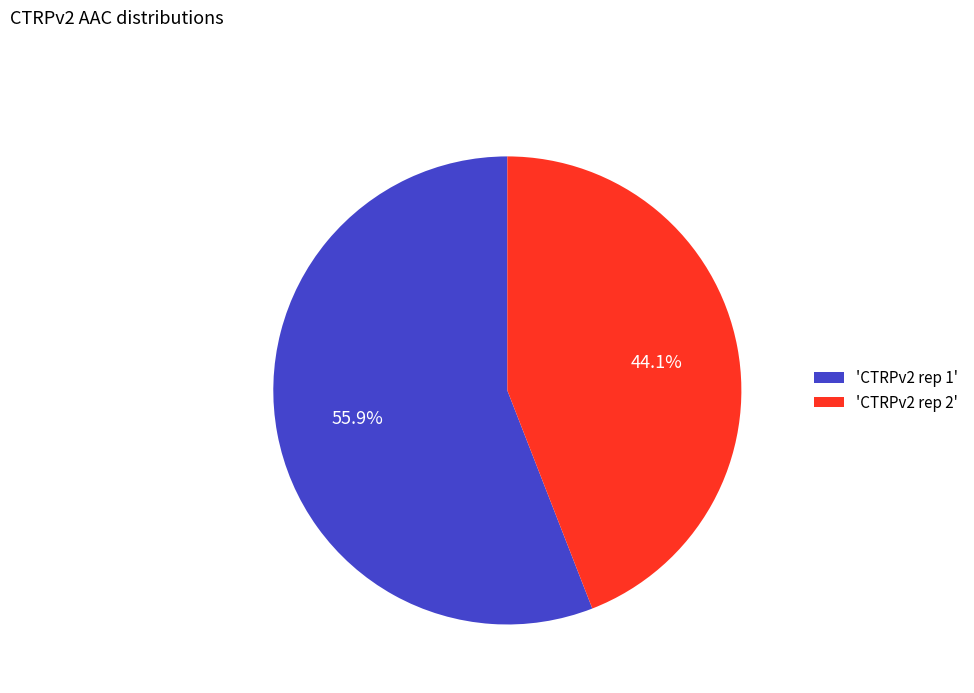

To the nearest percent, what is the average slice percentage?

50%